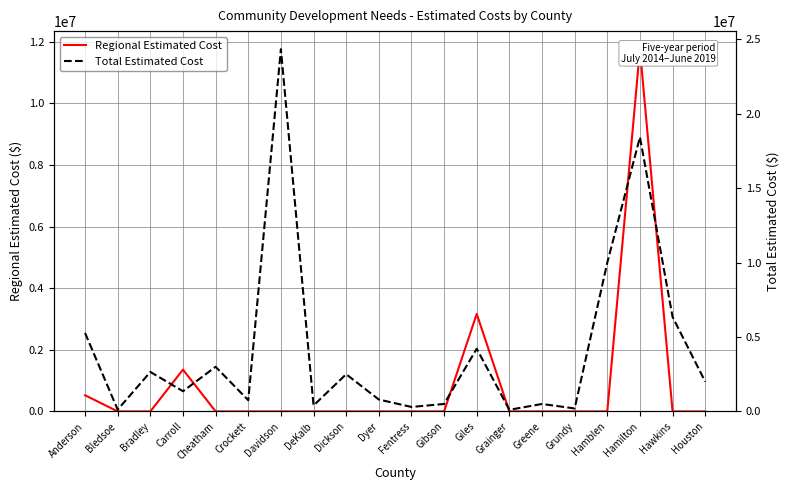

How many distinct data groups are displayed?

2